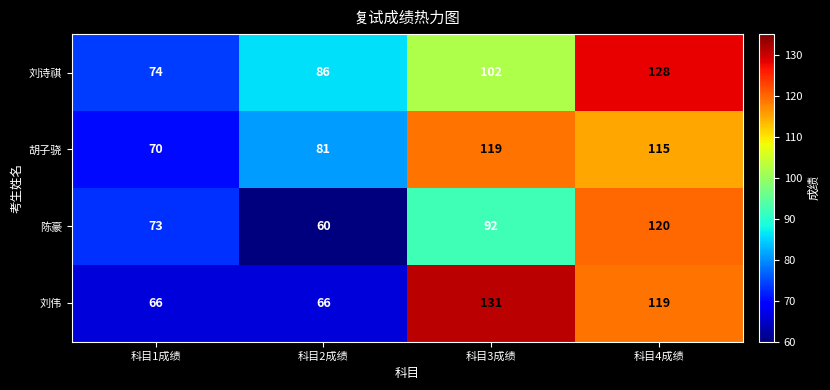

What is the maximum value shown in the chart?

131